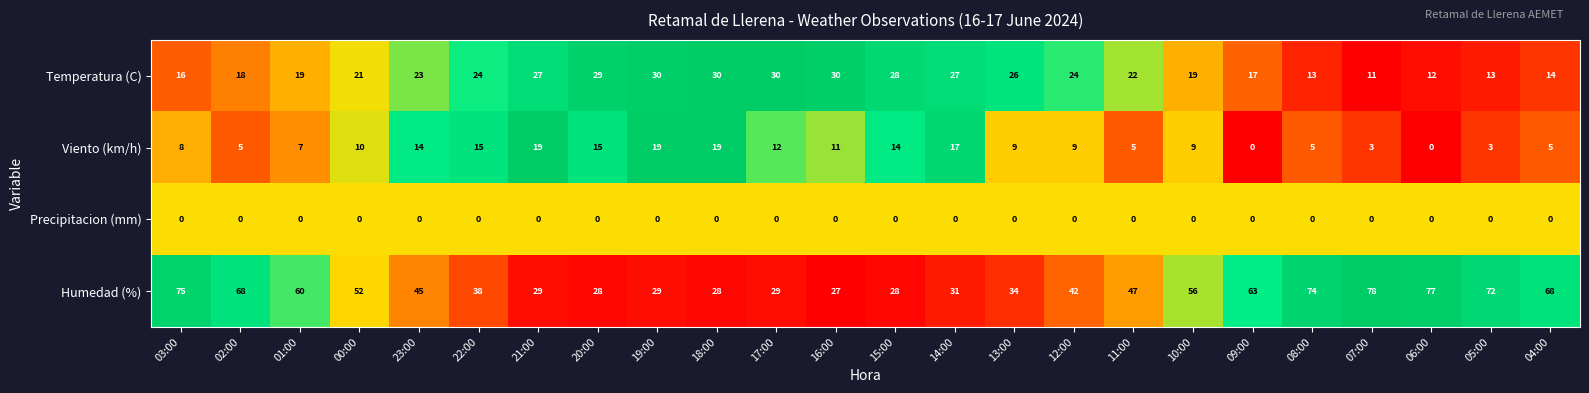

What is the maximum value shown in the chart?

78